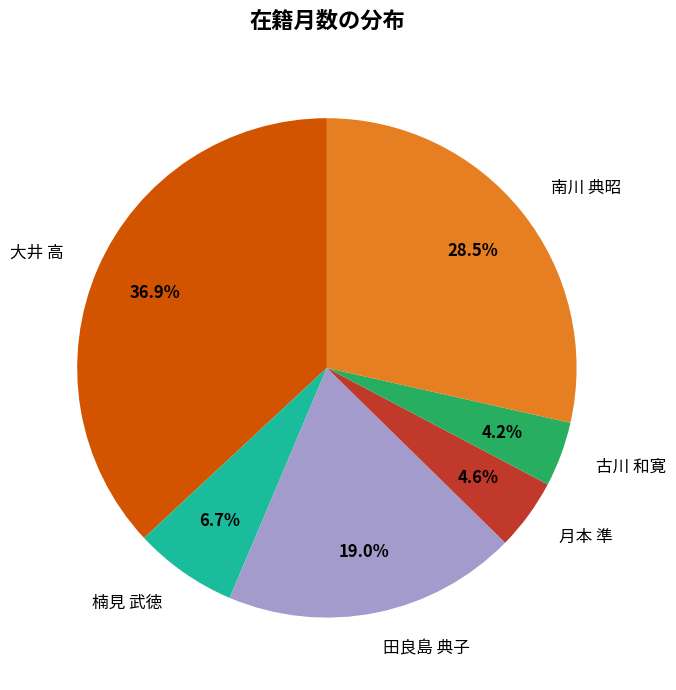

Combined, what portion of the pie is 大井 高 and 月本 準?

41.5%